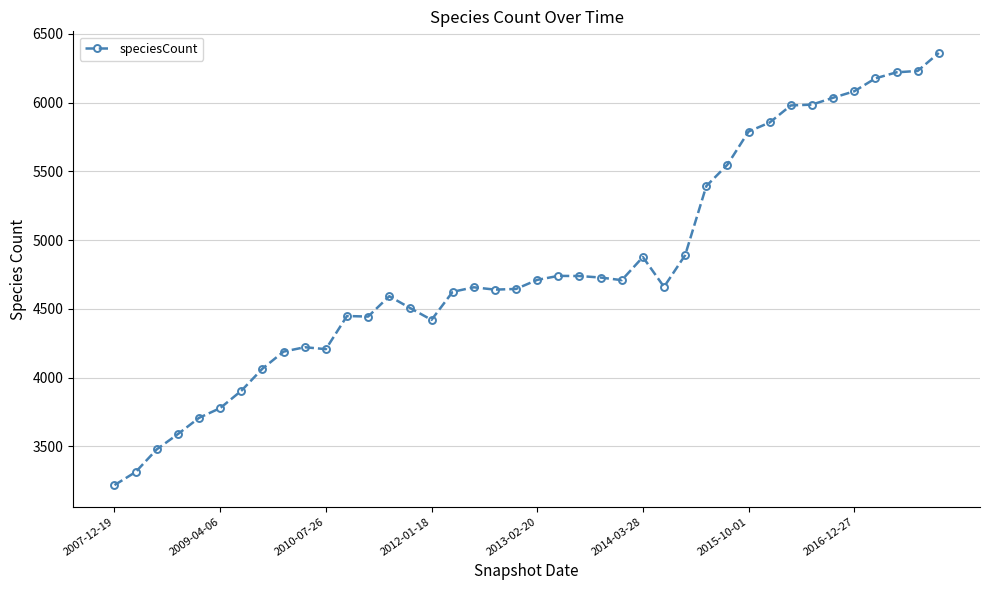

What is the value of the 18th point from the left?

4657